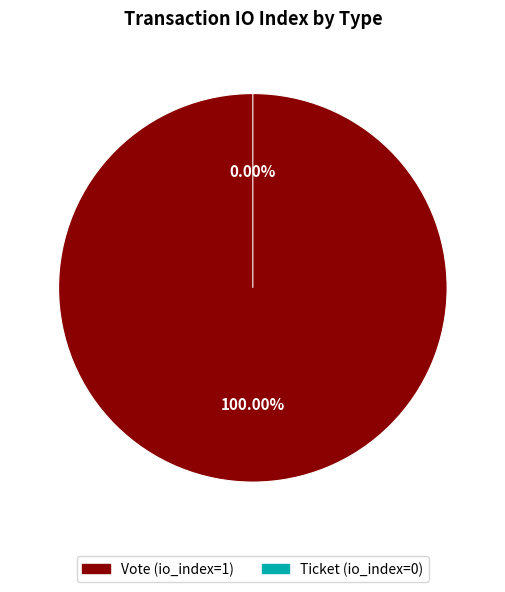

Is Vote (io_index=1) the majority of the pie?

Yes